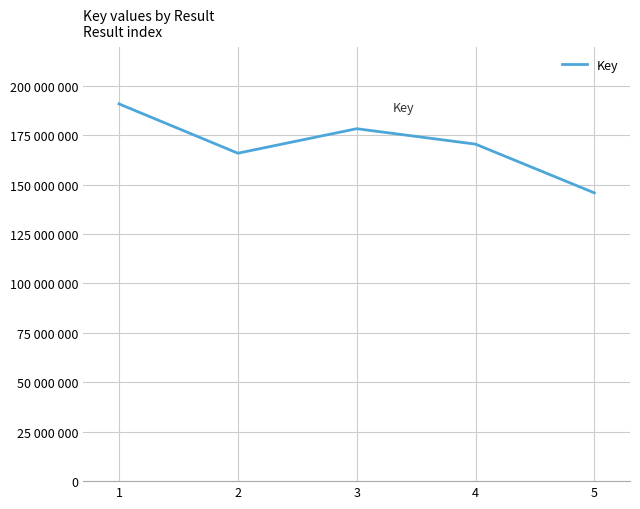

The value at 1 is 280719989. True or false?

False